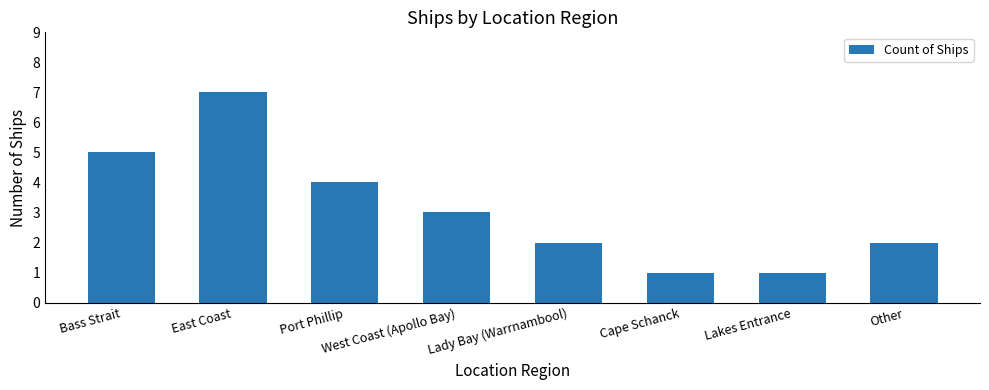

Approximately how many times larger is the value at Lakes Entrance compared to Other?

0.5